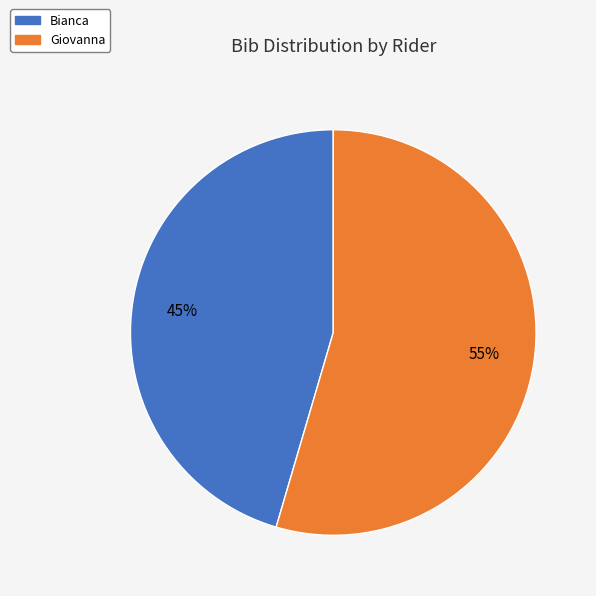

Do Bianca and Giovanna together represent more than half of the pie?

Yes